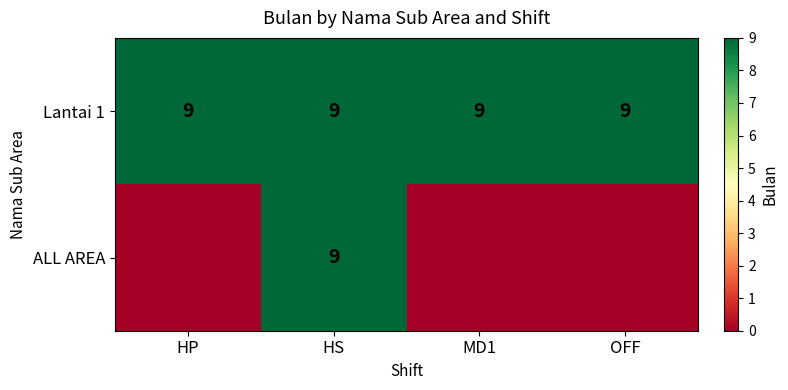

What is the sum of the Lantai 1 values at HS and HP?

18